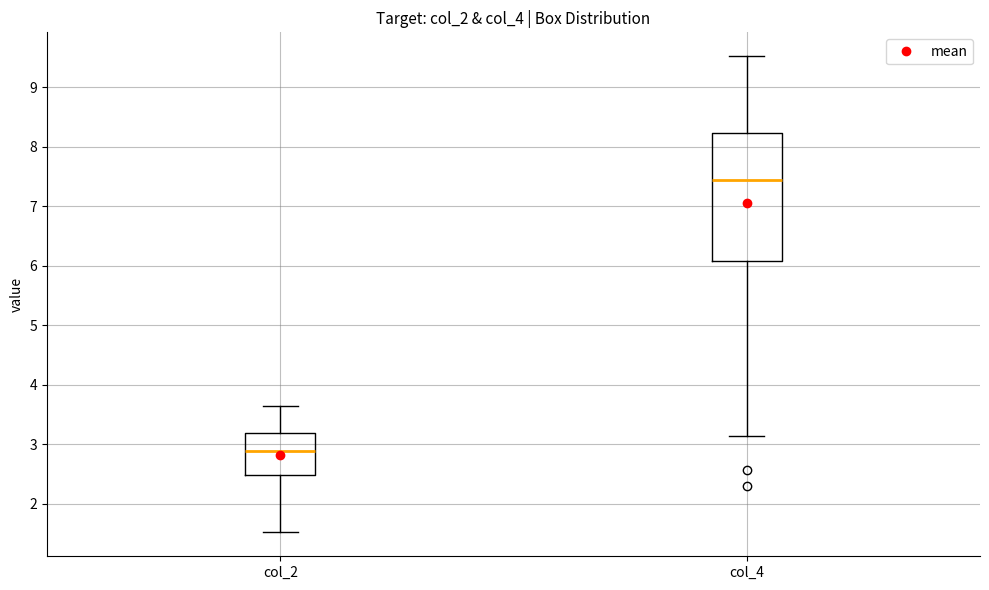

Reading left to right, transcribe this box plot: for each box, give where its median line is, the range the box spans, and where its two whiskers end, as read against the y-axis. The values are not printed on the chart, so give them approximately, as read against the axis.

col_2: median 2.9, box 2.5 to 3.2, whiskers 1.5 to 3.6
col_4: median 7.4, box 6.1 to 8.2, whiskers 3.1 to 9.5